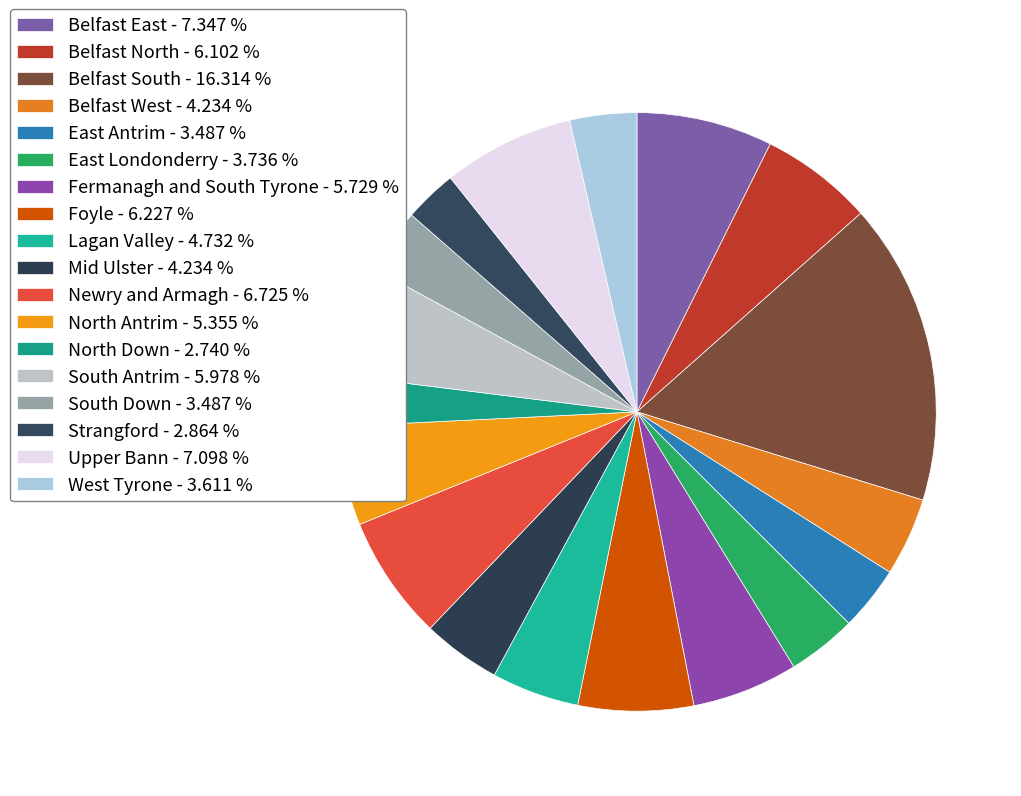

How many segments does this pie chart have?

18